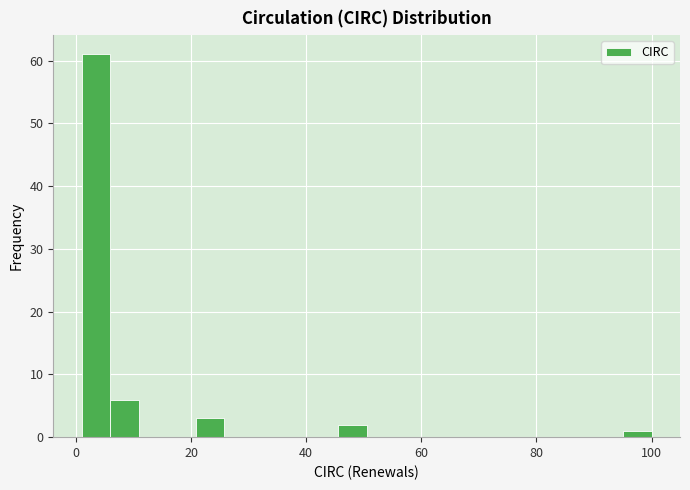

Read against the x-axis, roughly where is the centre of the tallest bar?

4